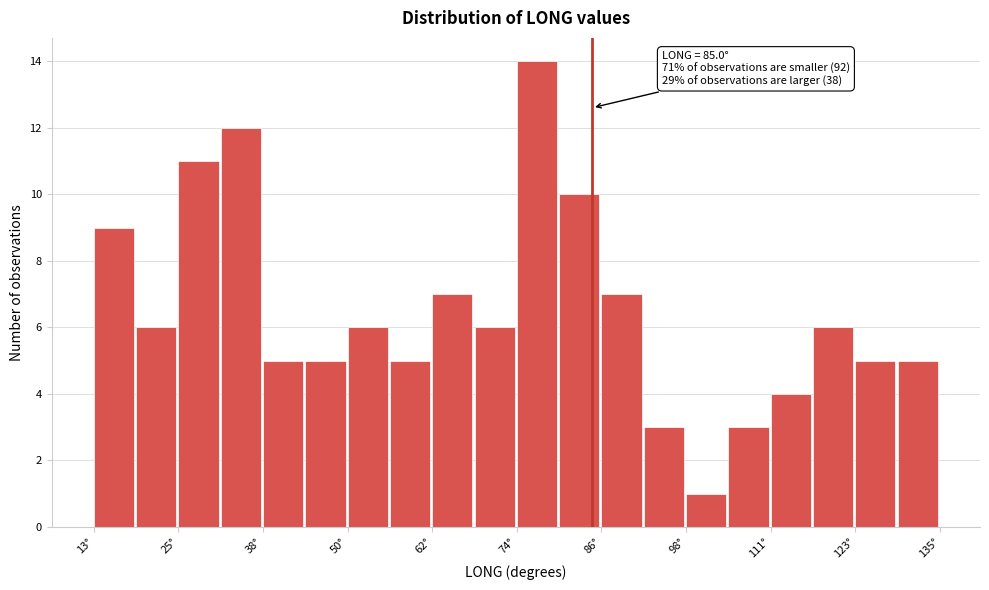

Read against the x-axis, roughly where is the centre of the tallest bar?

78